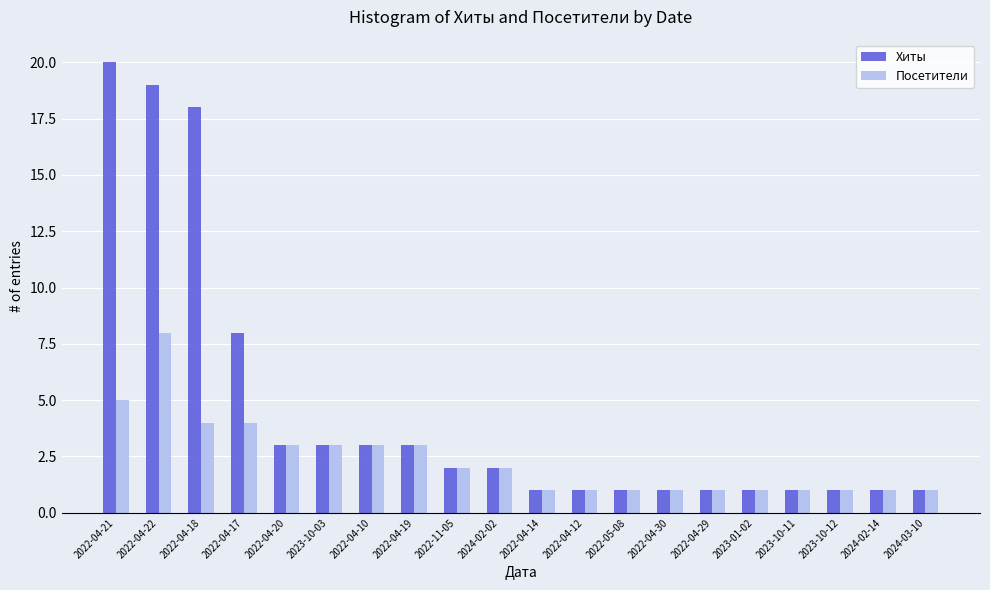

How many data points does each series have?

20